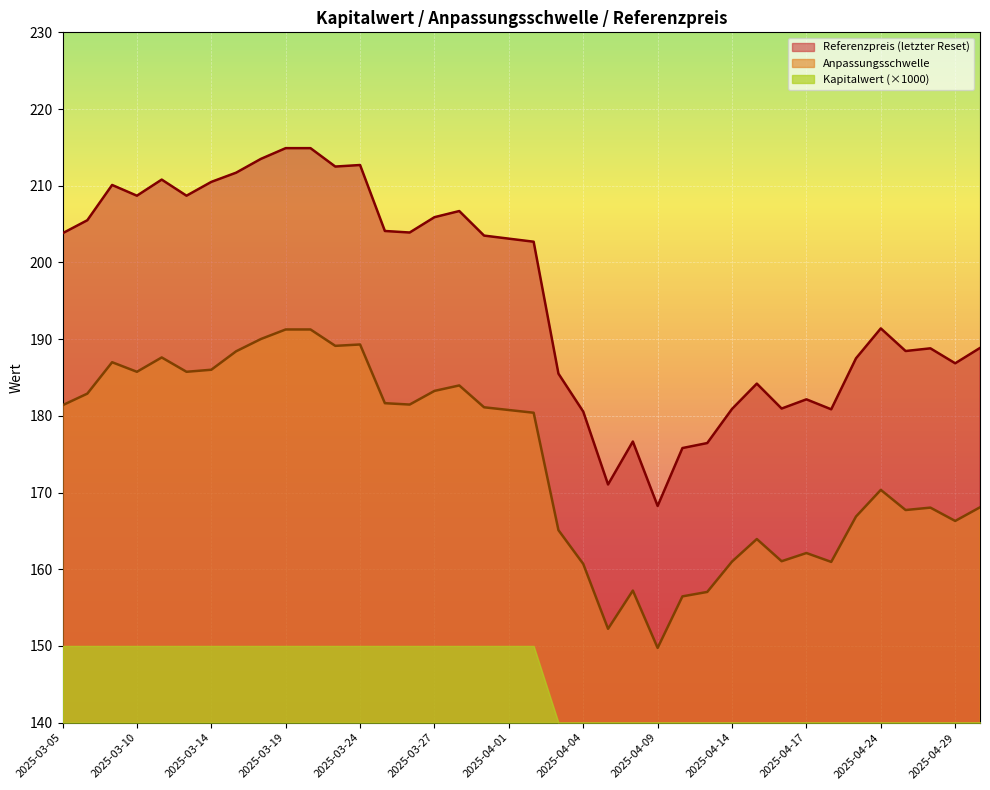

The value of Referenzpreis (letzter Reset) at 2025-04-02 is 202.7. True or false?

True